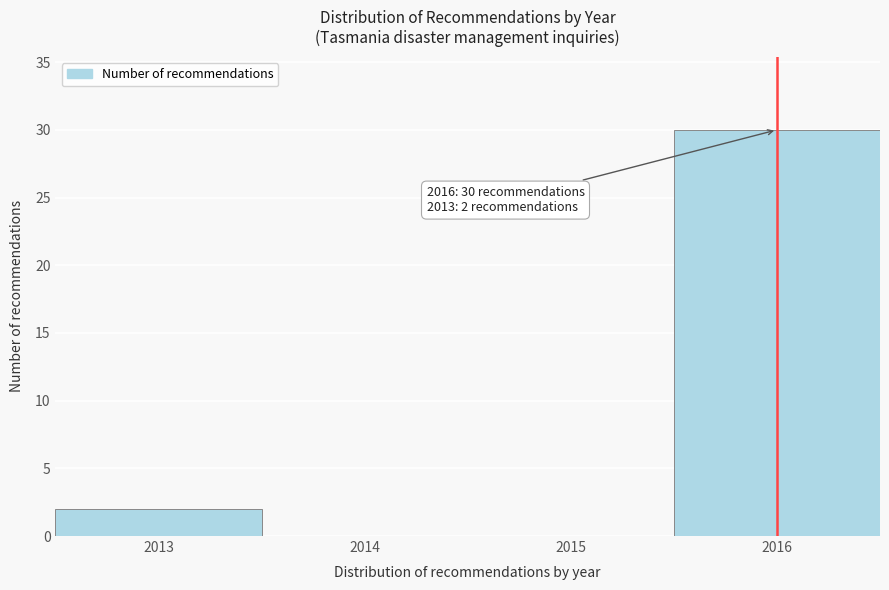

Over which range of the x-axis is the bar tallest?

2015.5 to 2016.5